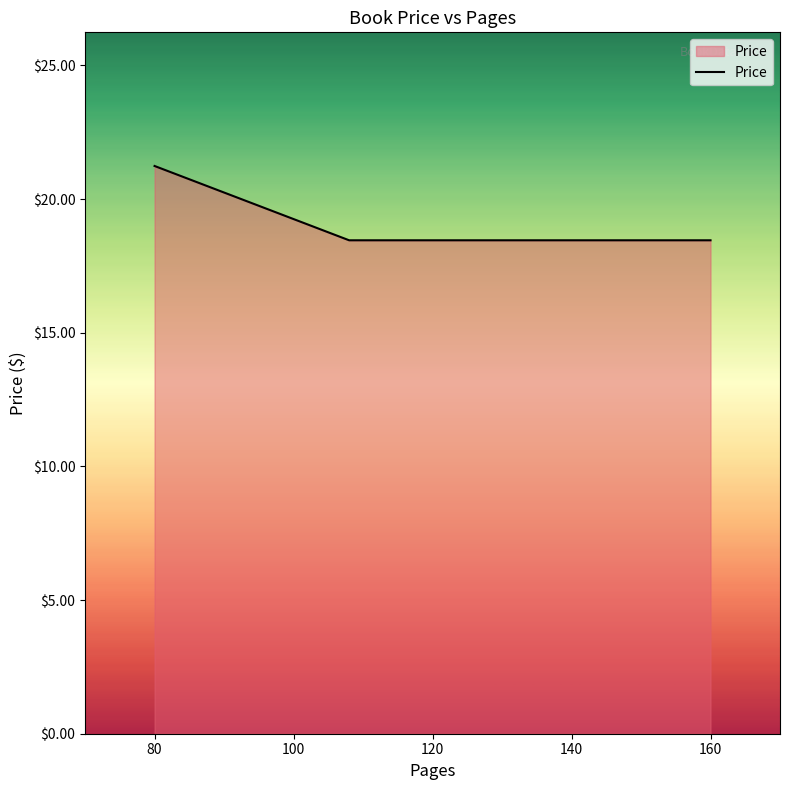

What is the difference between the maximum and minimum values?

2.8